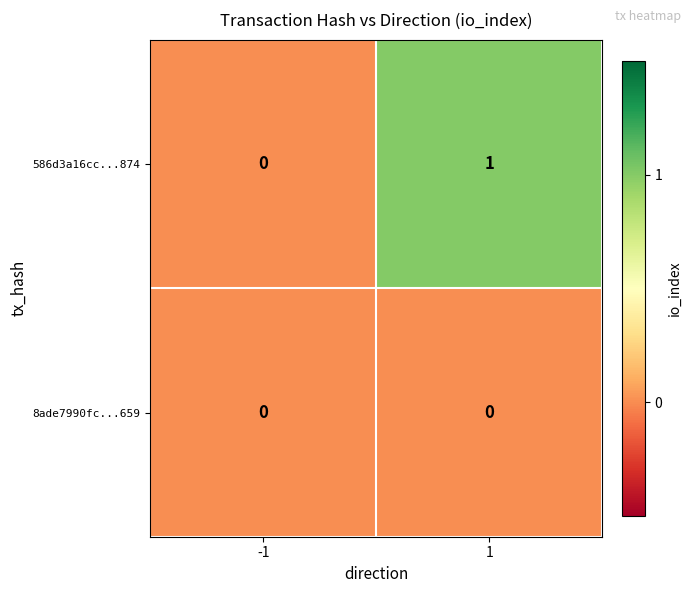

Which series has the largest total across all categories?

586d3a16cc...874